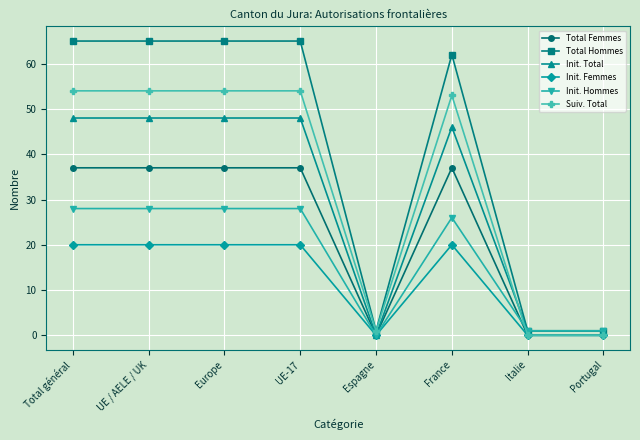

Which series has the largest range (max minus min)?

Total Hommes